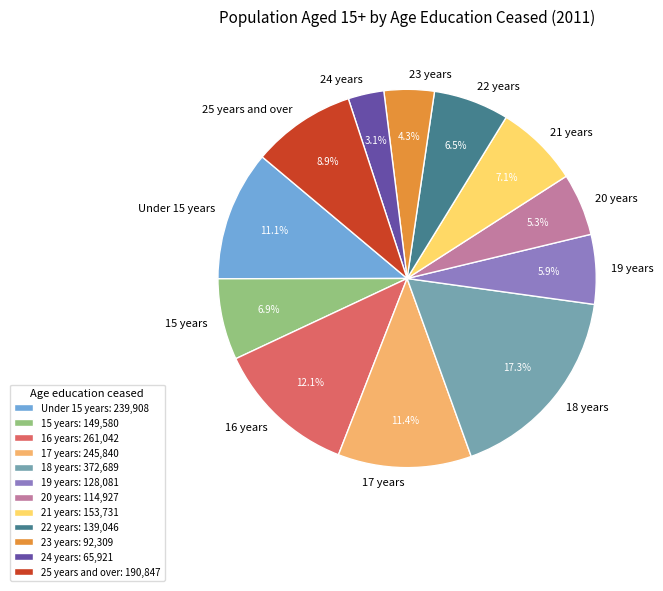

What percentage do 19 years and 24 years together represent?

9.0%